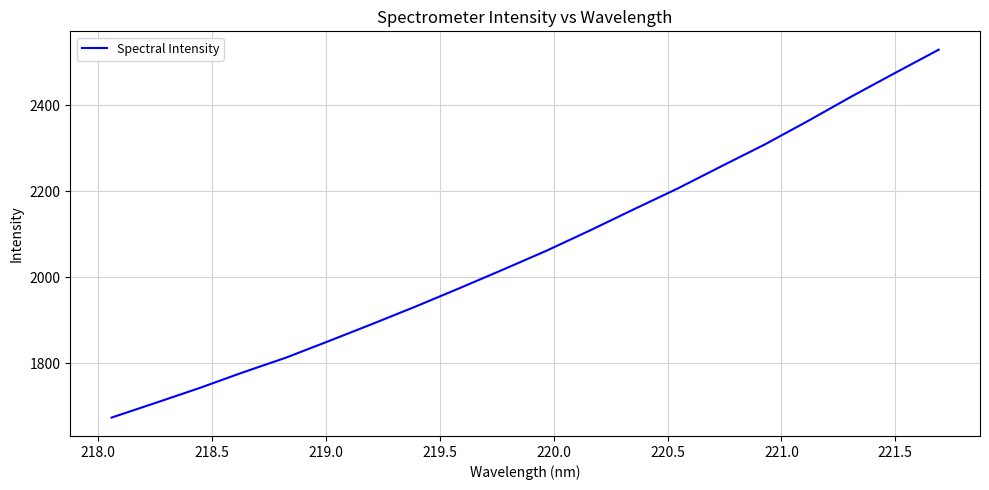

What is the smallest value displayed?

1674.4